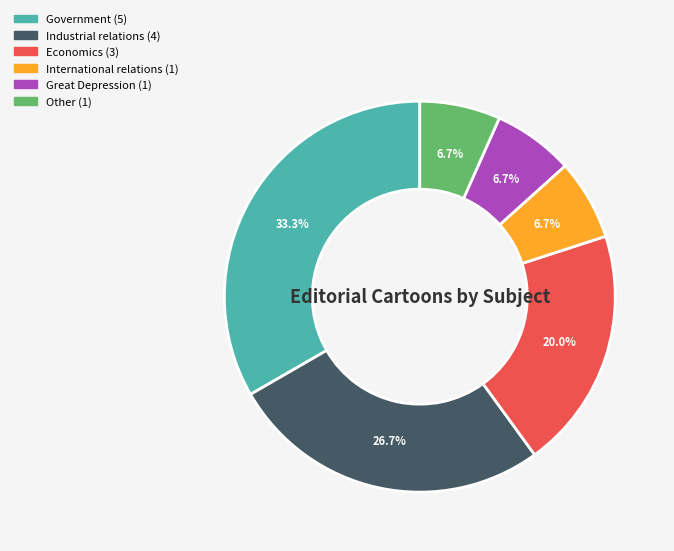

How many slices are in this pie chart?

6